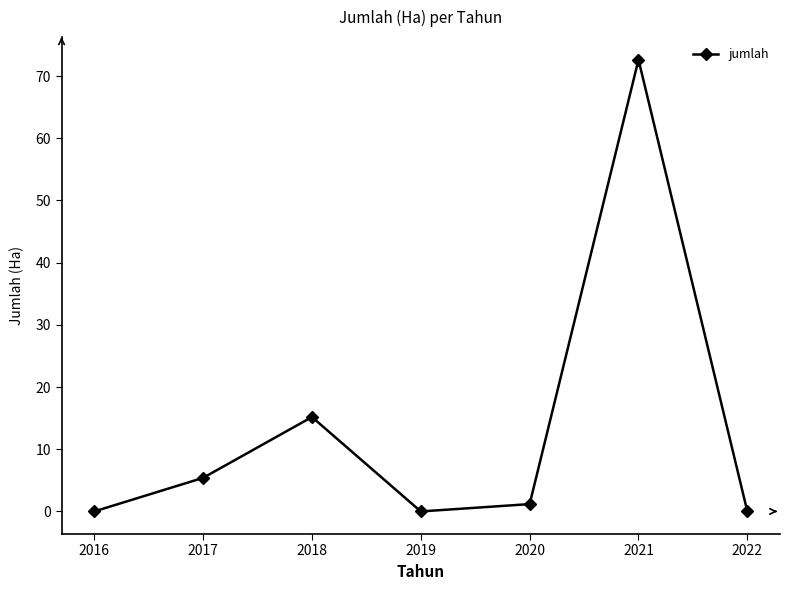

At which label does the data first exceed 1?

2017